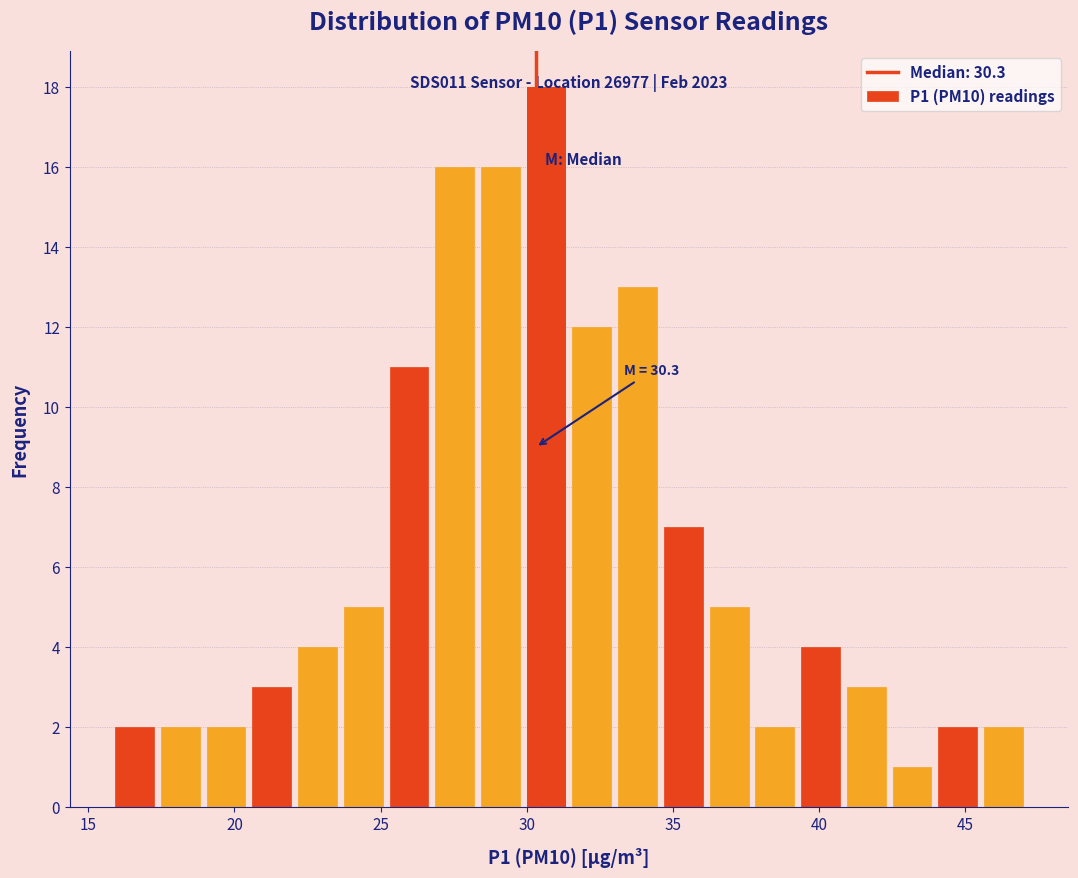

Read against the x-axis, roughly where is the centre of the tallest bar?

30.5